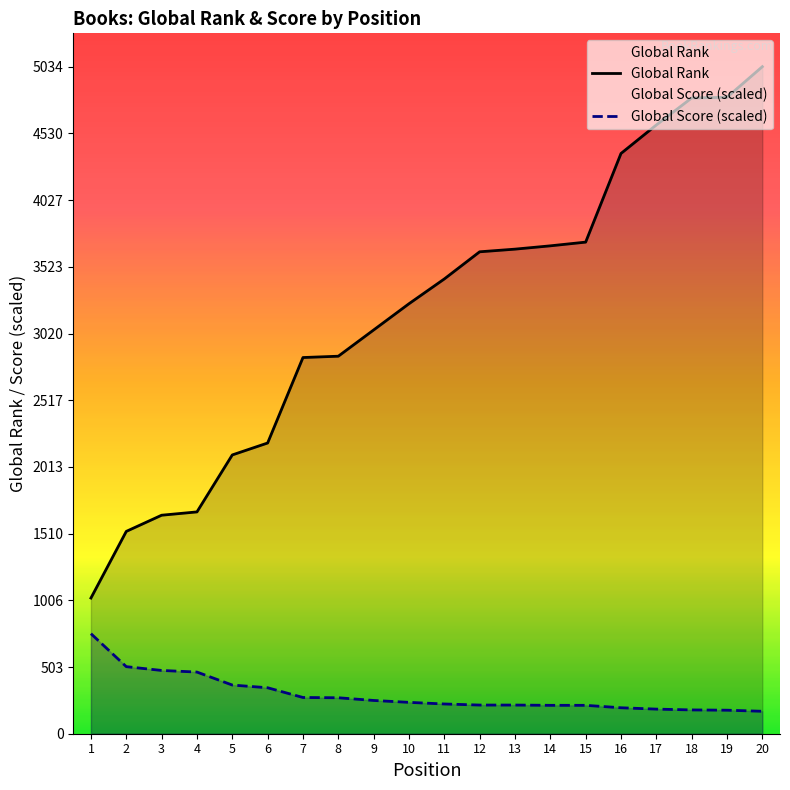

Is it true that Global Score (scaled) equals 315.7 at 2?

False